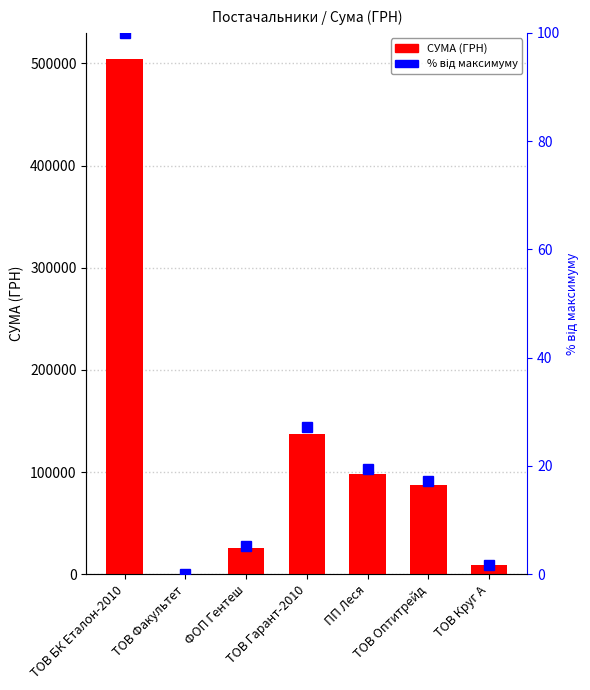

What is the total value across all series at ТОВ Оптитрейд?

87082.7